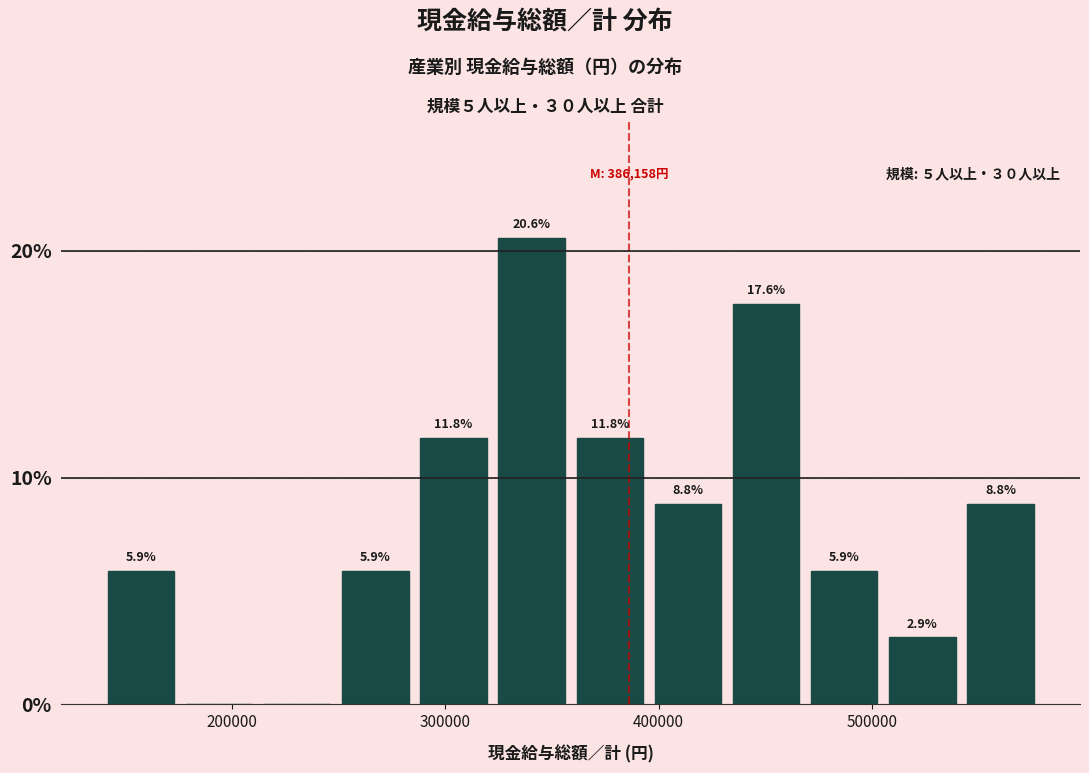

Read against the x-axis, roughly where is the centre of the tallest bar?

340000